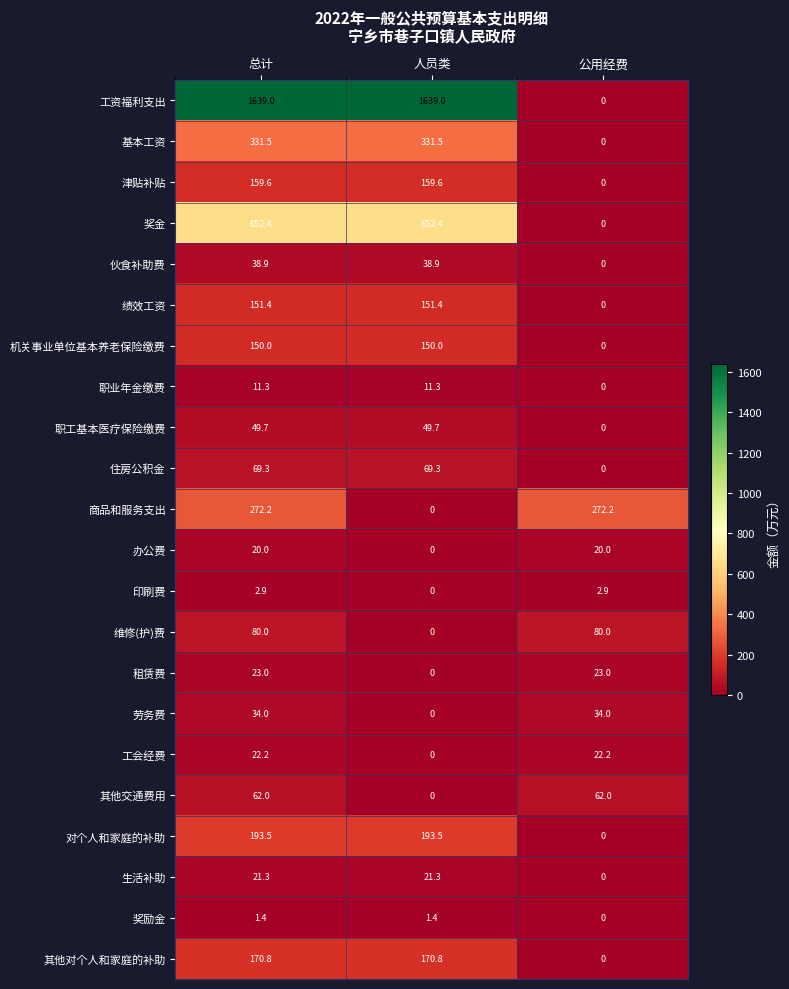

What is the sum of the 津贴补贴 values at 总计 and 人员类?

319.2